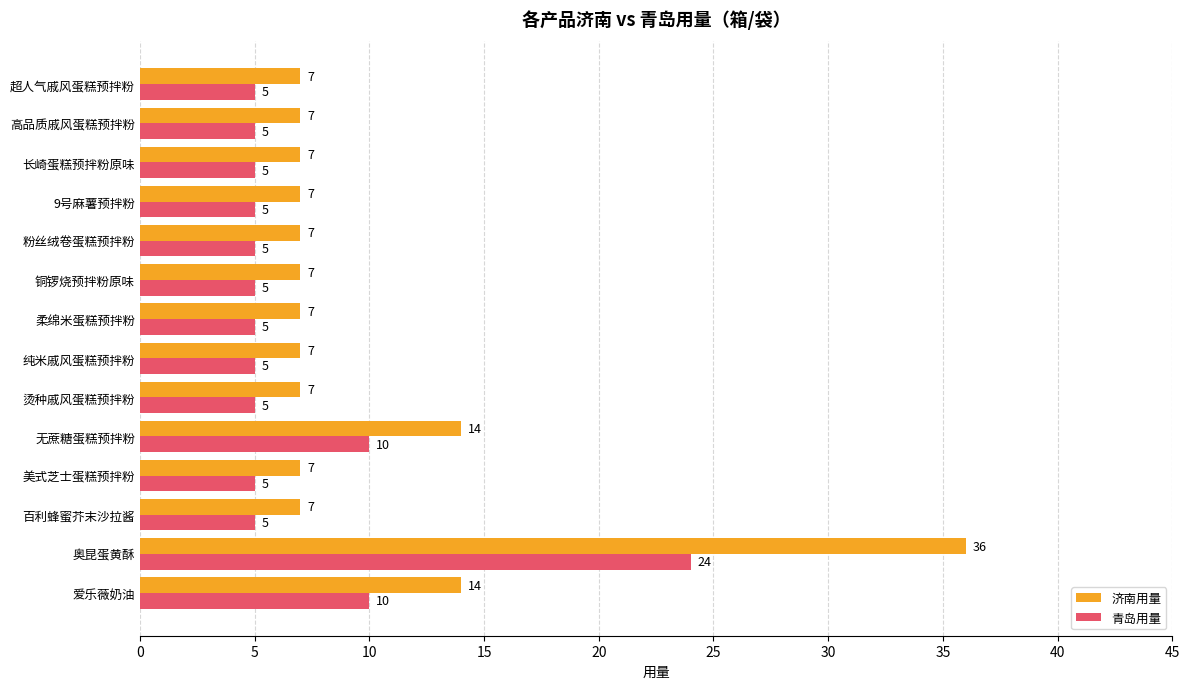

Which series has the largest range (max minus min)?

济南用量